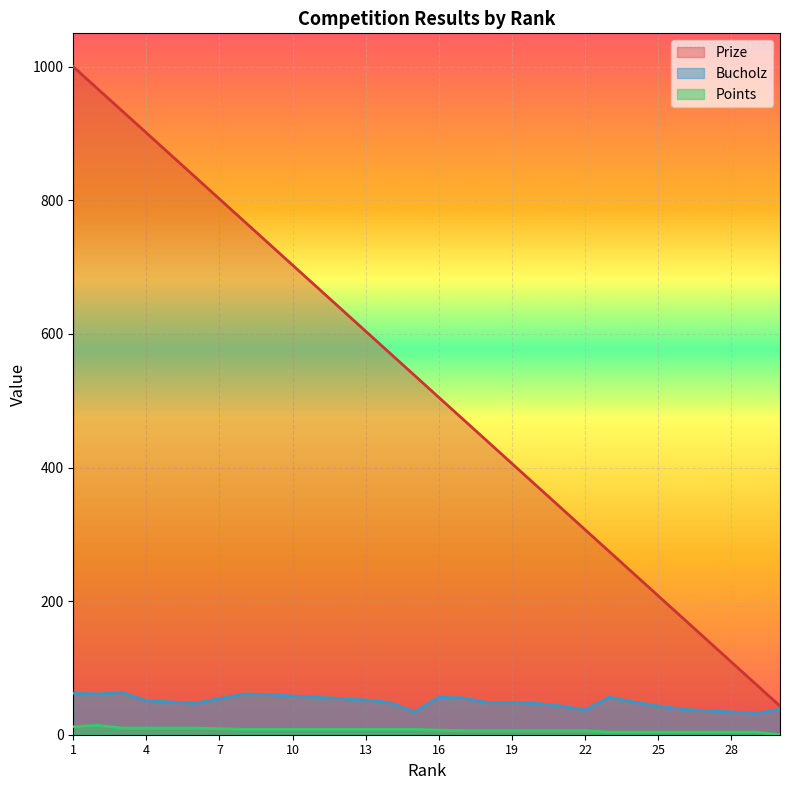

What is the value of the Prize point at the 19th from the left?

406